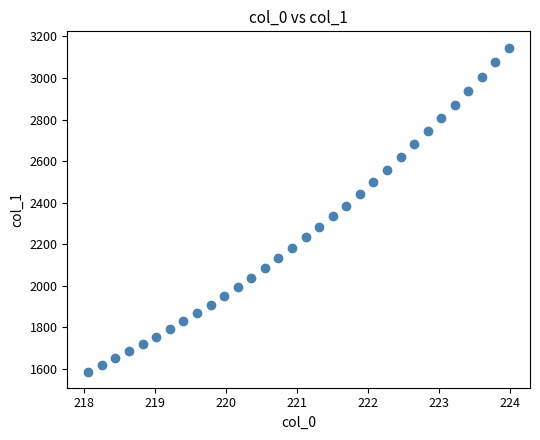

What is the range of X values (max minus min)?

5.9